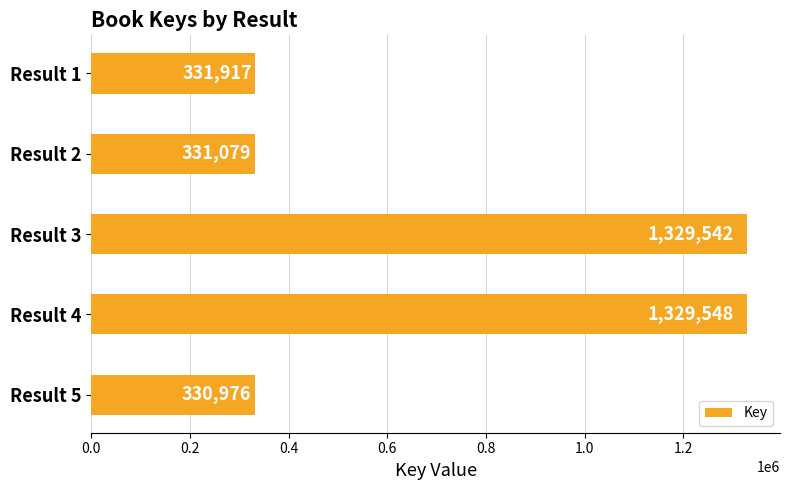

Between Result 1 and Result 5, which is larger?

Result 1